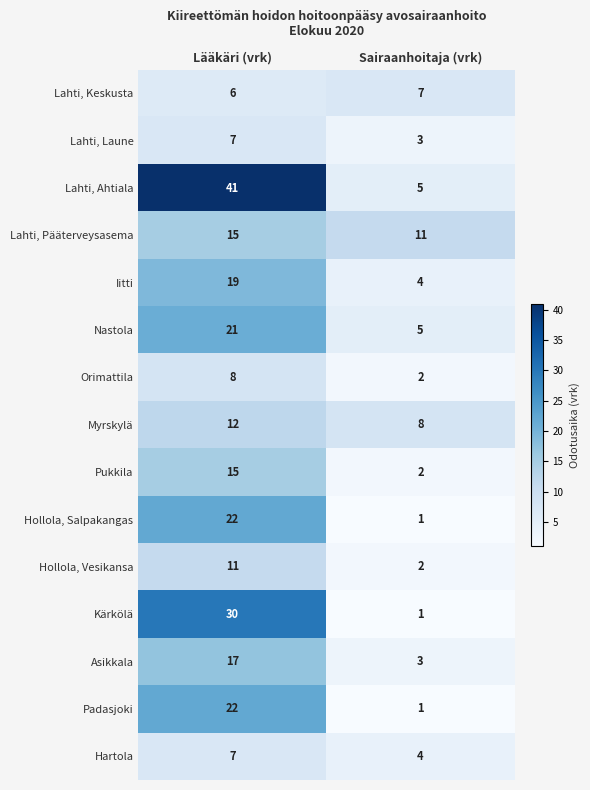

How many data points does each series have?

2